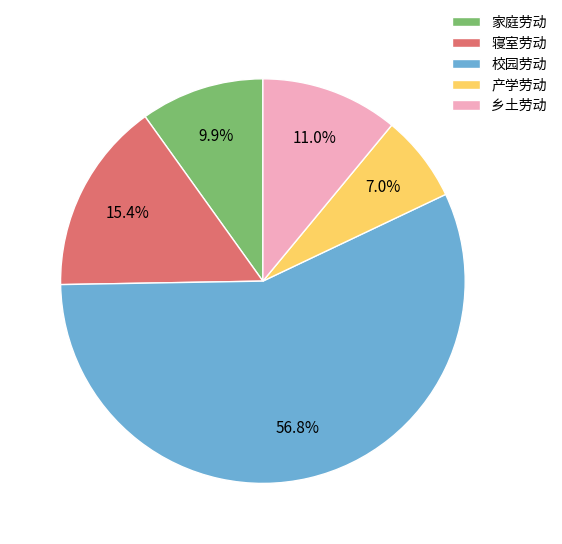

What is the ratio of the value at 家庭劳动 to the value at 产学劳动?

1.4